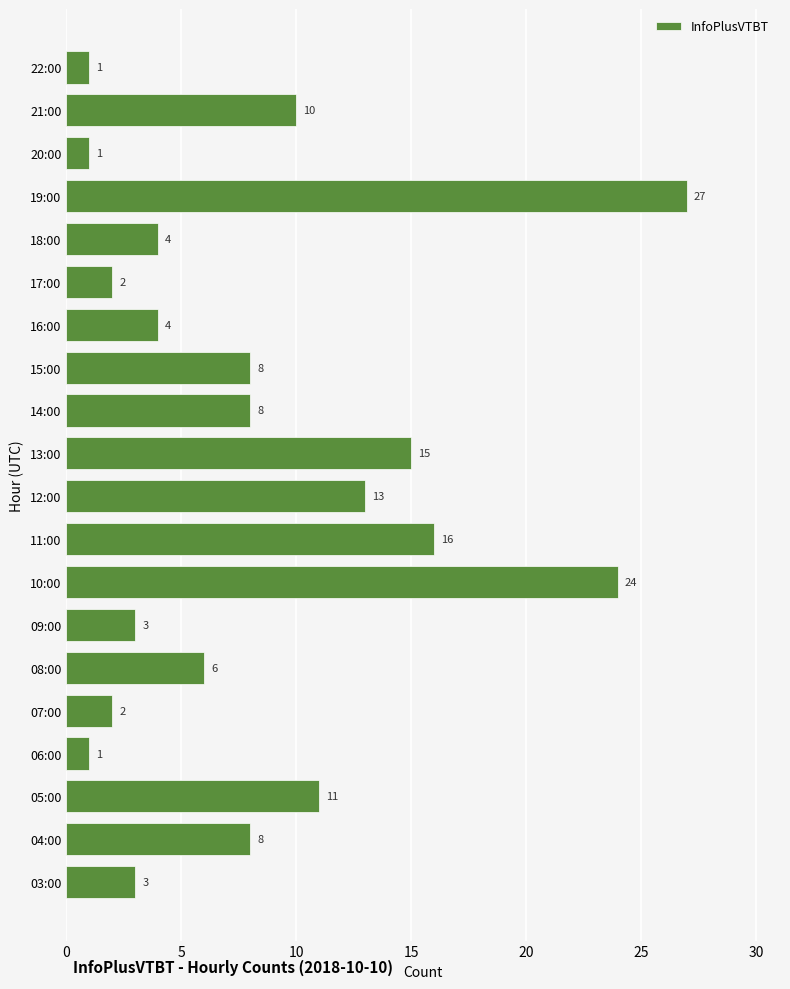

Which category has the highest value across all series?

19:00